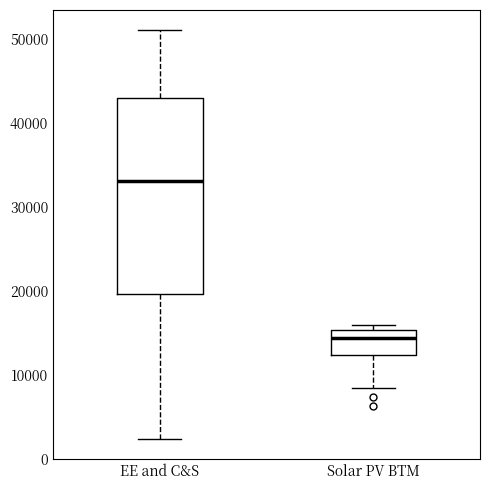

Which box has the highest median line?

EE and C&S